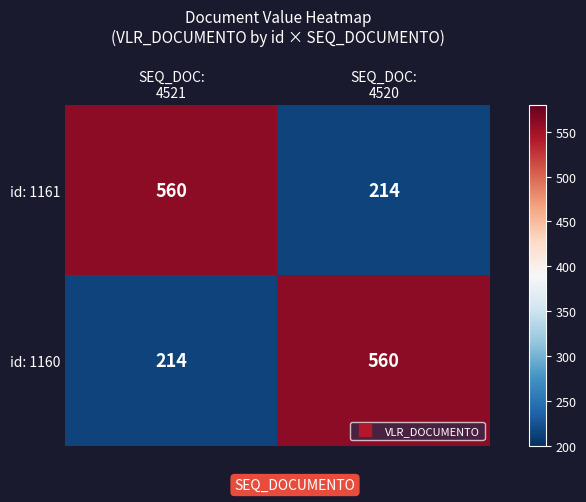

Reading left to right, list all the values displayed in this chart.

id: 1161: 560	214
id: 1160: 214	560